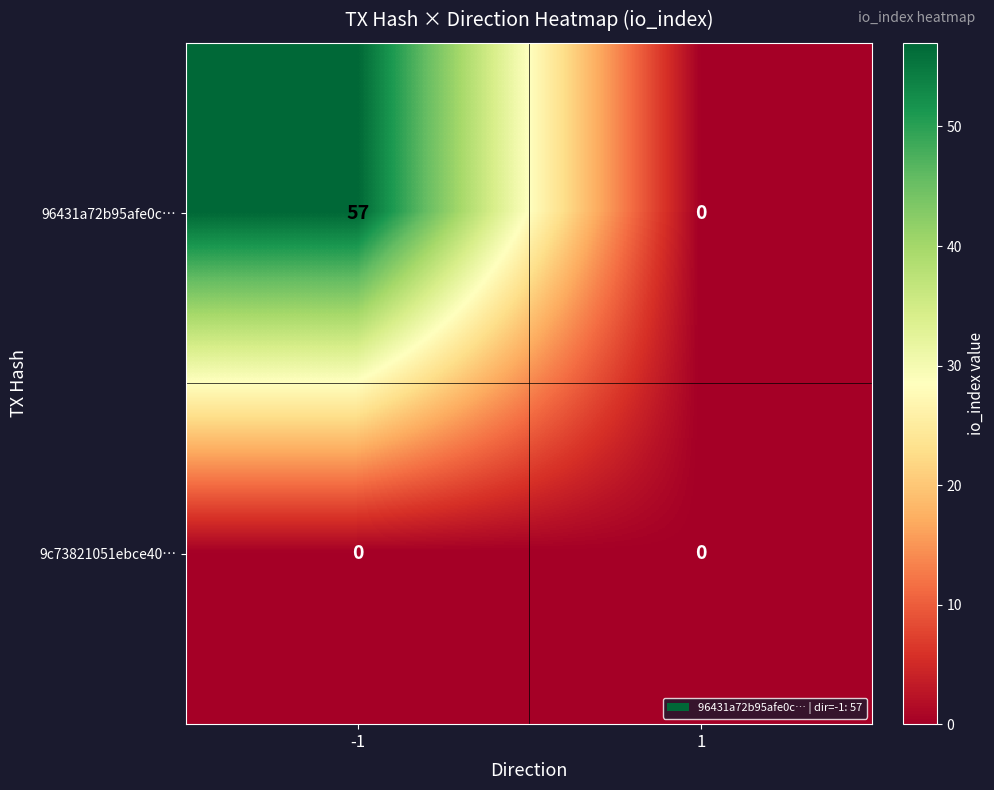

Rank the series by their maximum value, from highest to lowest.

96431a72b95afe0c…, 9c73821051ebce40…